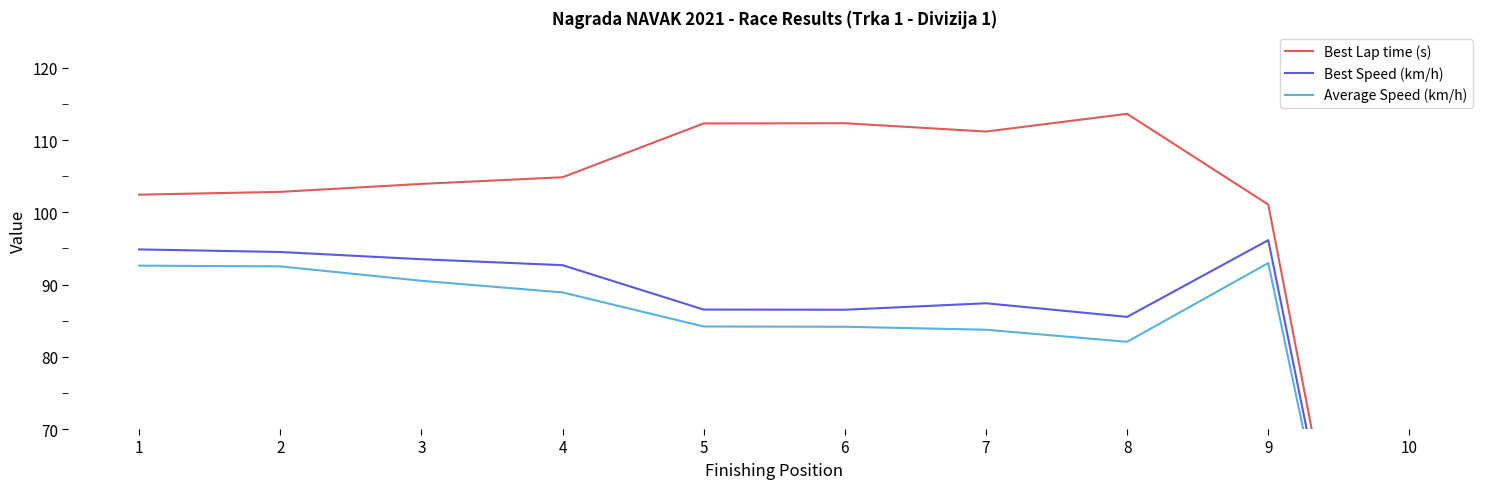

True or false: Average Speed (km/h) and Best Speed (km/h) cross at least once.

False